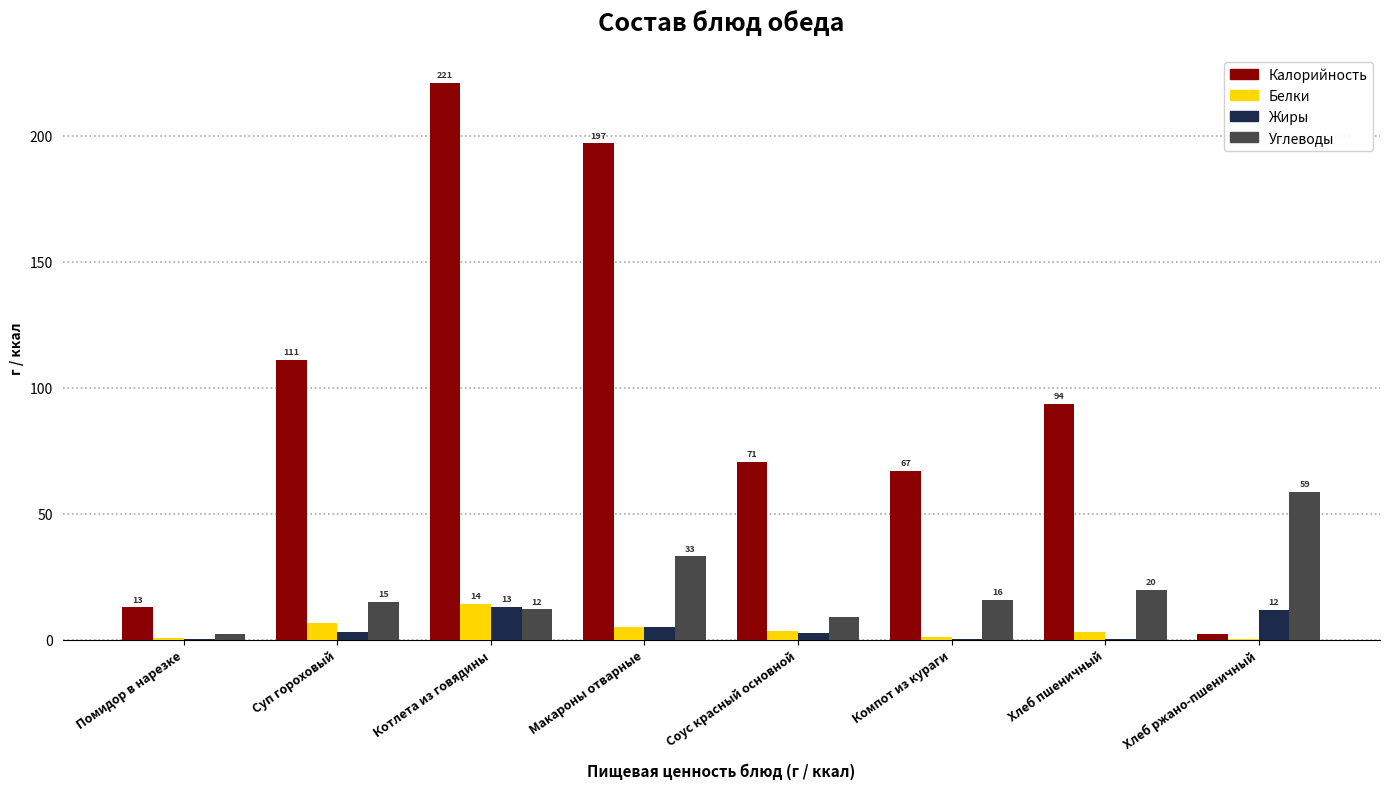

What is the maximum value for Жиры?

13.0